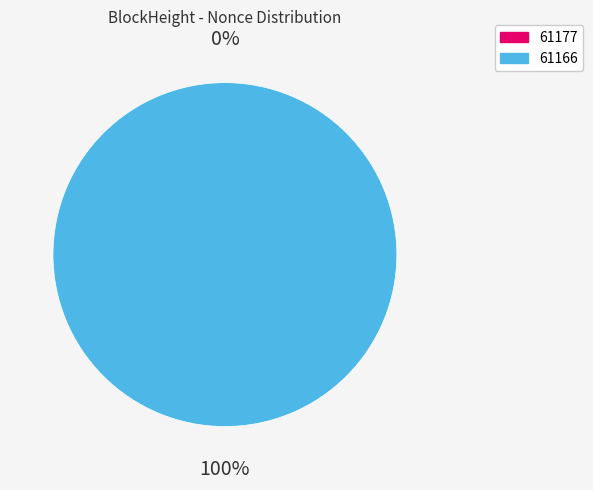

The 61177 slice represents 0% of the pie. True or false?

True